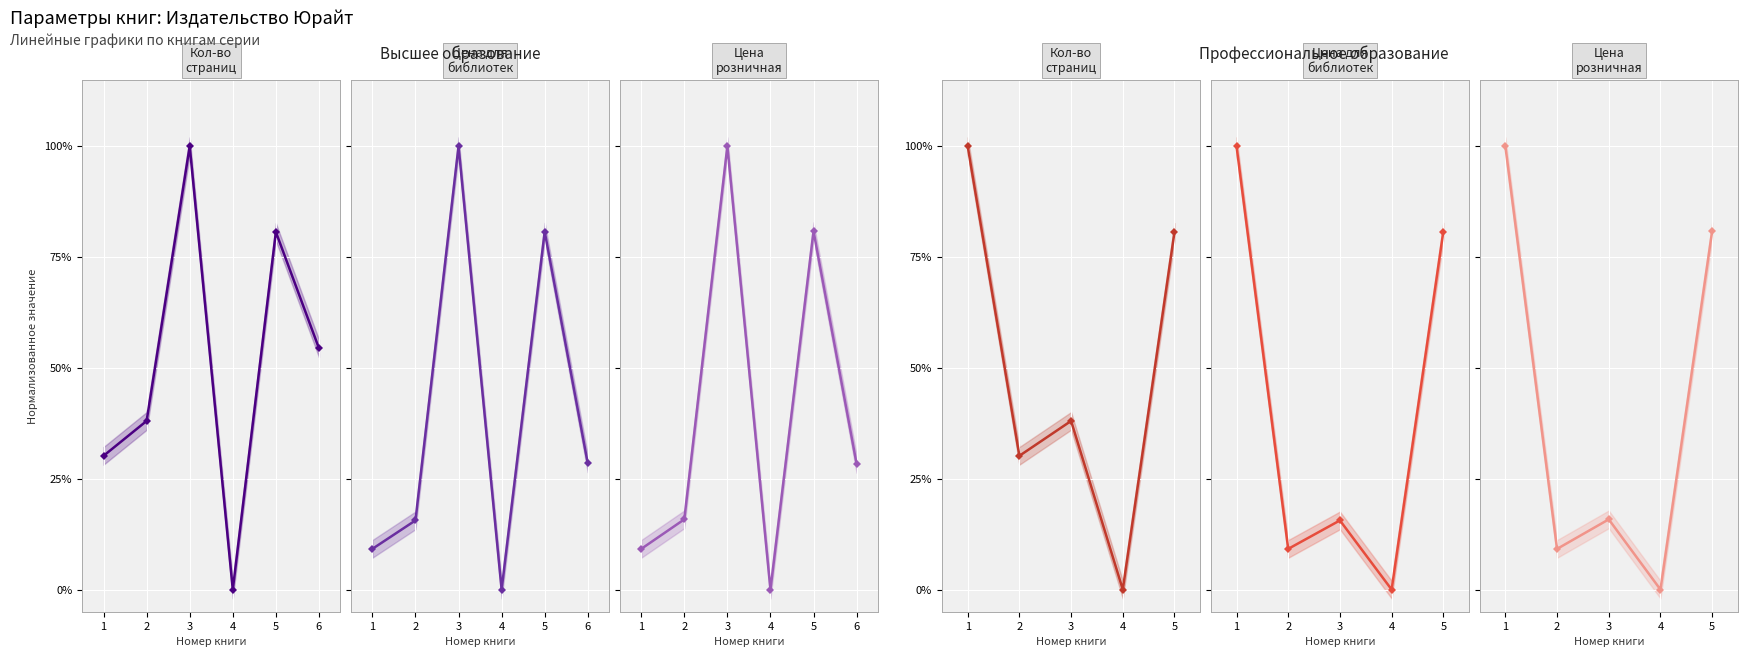

At which label does Цена
розничная reach its minimum?

4